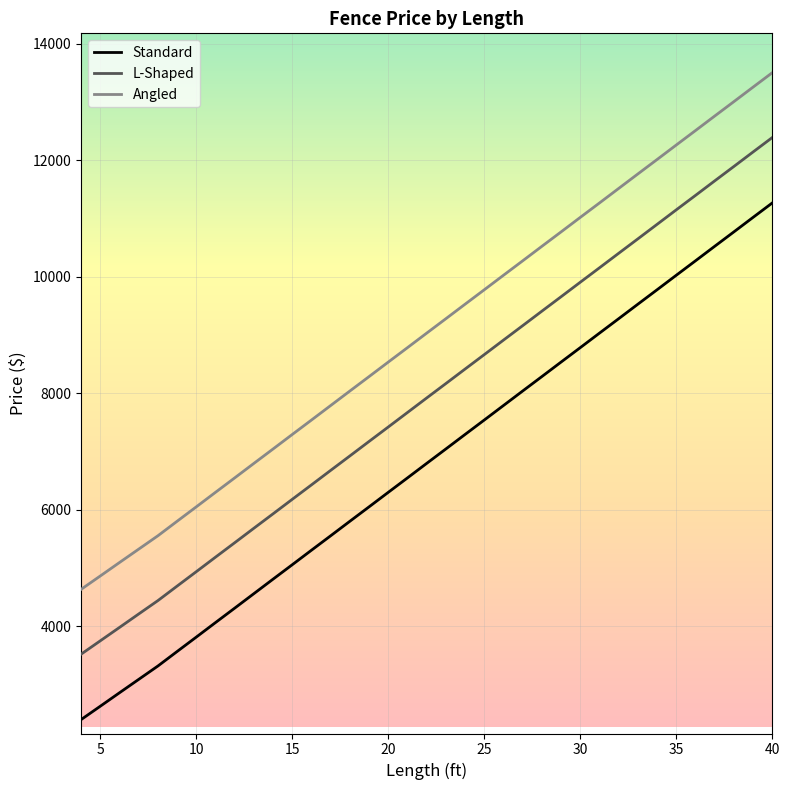

What is the greatest value displayed?

13501.4